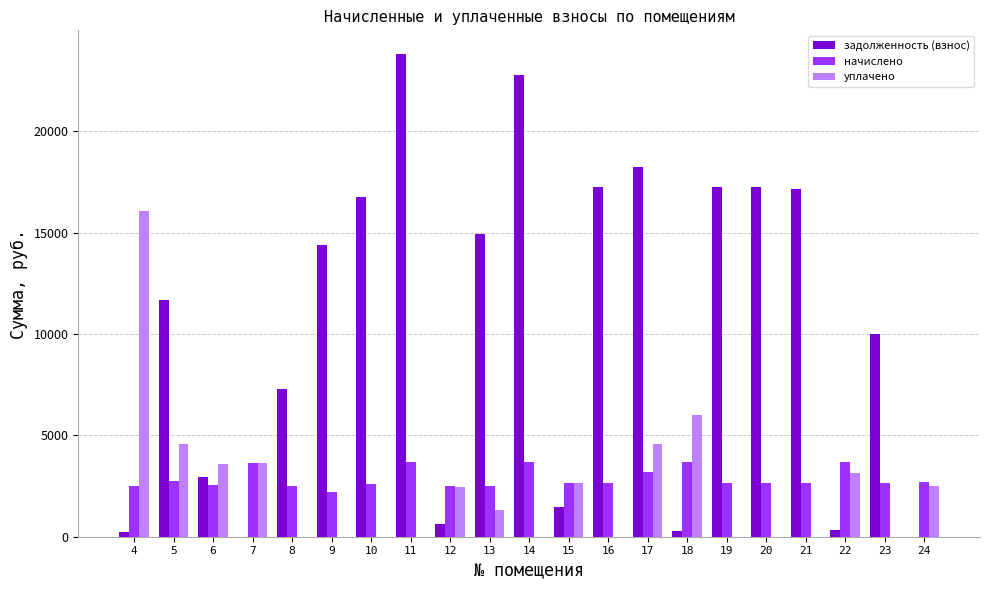

Is it true that задолженность (взнос) equals 14936.2 at 13?

True